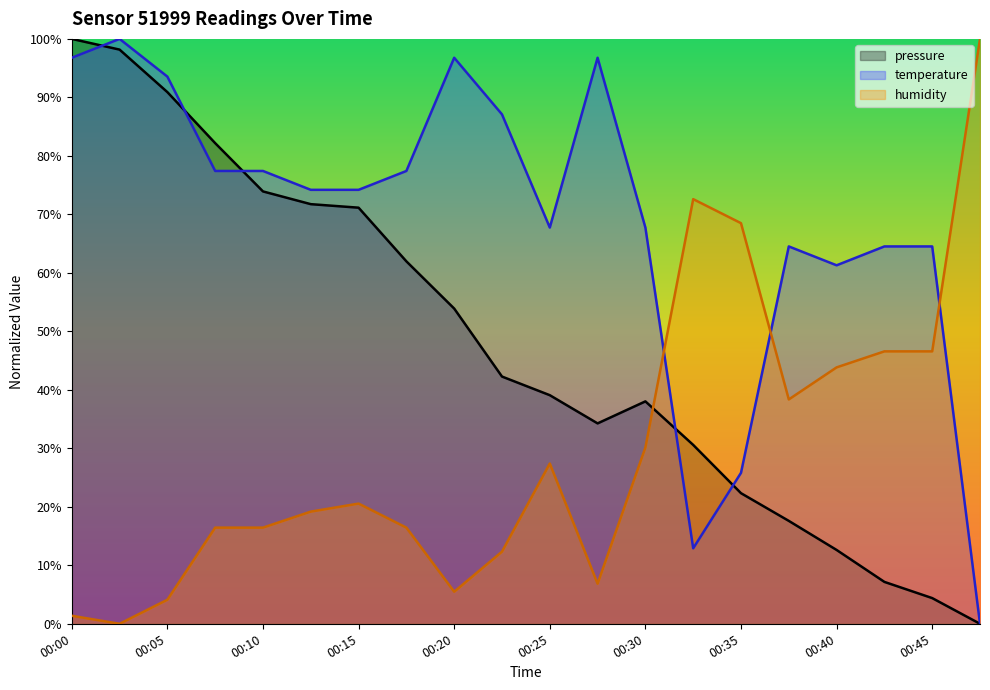

The value of pressure at 00:00 is 100.0. True or false?

True